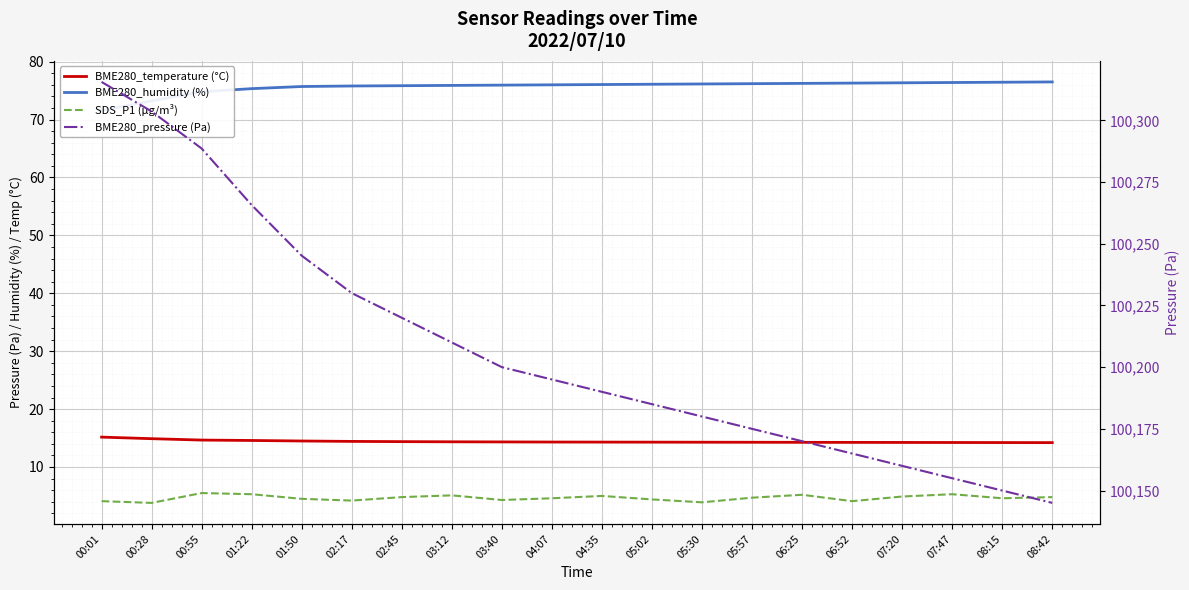

Reading left to right, list all the values displayed in this chart.

BME280_temperature (°C): 00:01=15.2	00:28=14.9	00:55=14.7	01:22=14.6	01:50=14.5	02:17=14.4	02:45=14.4	03:12=14.3	03:40=14.3	04:07=14.3	04:35=14.3	05:02=14.3	05:30=14.3	05:57=14.3	06:25=14.3	06:52=14.2	07:20=14.2	07:47=14.2	08:15=14.2	08:42=14.2
BME280_humidity (%): 00:01=71.6	00:28=73.2	00:55=74.8	01:22=75.3	01:50=75.7	02:17=75.8	02:45=75.8	03:12=75.9	03:40=76.0	04:07=76.0	04:35=76.0	05:02=76.1	05:30=76.2	05:57=76.2	06:25=76.2	06:52=76.3	07:20=76.3	07:47=76.4	08:15=76.5	08:42=76.5
SDS_P1 (µg/m³): 00:01=4.1	00:28=3.8	00:55=5.5	01:22=5.3	01:50=4.5	02:17=4.2	02:45=4.8	03:12=5.1	03:40=4.3	04:07=4.6	04:35=5.0	05:02=4.4	05:30=3.9	05:57=4.7	06:25=5.2	06:52=4.1	07:20=4.9	07:47=5.3	08:15=4.6	08:42=4.8
BME280_pressure (Pa): 00:01=100315.6	00:28=100303.6	00:55=100288.6	01:22=100265.7	01:50=100245.2	02:17=100230.0	02:45=100220.0	03:12=100210.0	03:40=100200.0	04:07=100195.0	04:35=100190.0	05:02=100185.0	05:30=100180.0	05:57=100175.0	06:25=100170.0	06:52=100165.0	07:20=100160.0	07:47=100155.0	08:15=100150.0	08:42=100145.0